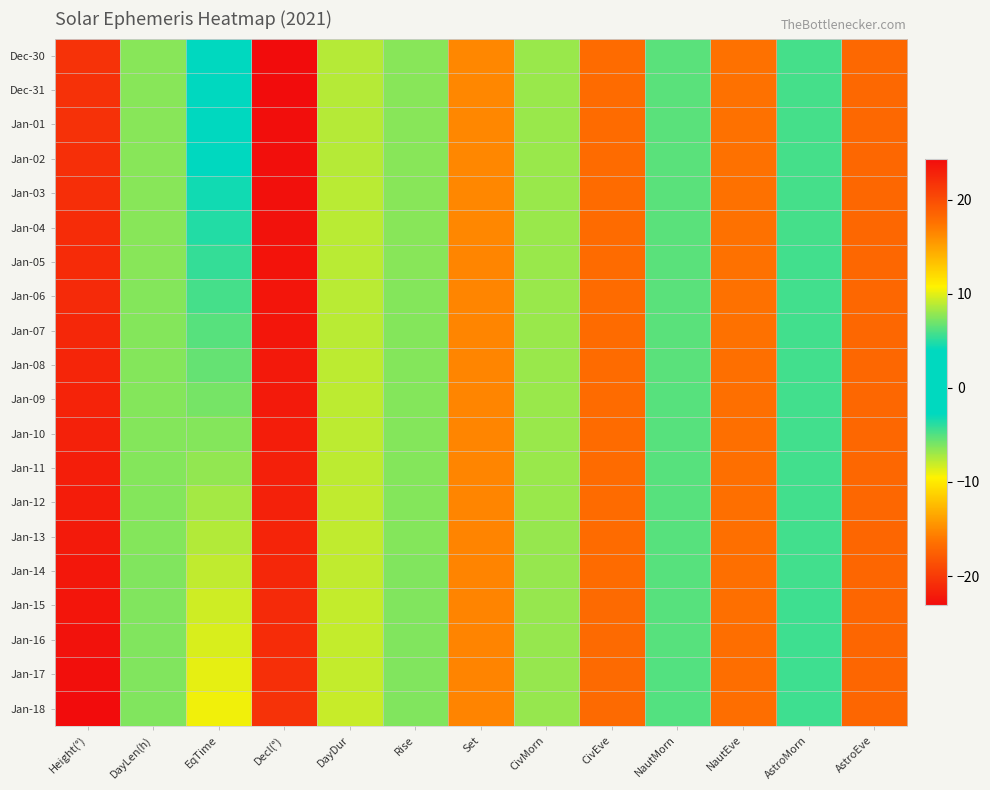

Reading left to right, list all the values displayed in this chart.

Dec-30: Height(°)=21.7	DayLen(h)=7.6	EqTime=2.9	Decl(°)=-23.1	DayDur=8.8	Rise=7.6	Set=16.4	CivMorn=8.0	CivEve=18.0	NautMorn=6.4	NautEve=17.6	AstroMorn=5.8	AstroEve=18.2
Dec-31: Height(°)=21.8	DayLen(h)=7.6	EqTime=3.4	Decl(°)=-23.0	DayDur=8.8	Rise=7.6	Set=16.4	CivMorn=8.0	CivEve=18.0	NautMorn=6.4	NautEve=17.6	AstroMorn=5.8	AstroEve=18.2
Jan-01: Height(°)=21.8	DayLen(h)=7.6	EqTime=3.5	Decl(°)=-23.0	DayDur=8.8	Rise=7.6	Set=16.4	CivMorn=8.0	CivEve=18.0	NautMorn=6.4	NautEve=17.6	AstroMorn=5.8	AstroEve=18.2
Jan-02: Height(°)=21.9	DayLen(h)=7.6	EqTime=4.0	Decl(°)=-22.9	DayDur=8.8	Rise=7.6	Set=16.4	CivMorn=8.0	CivEve=18.0	NautMorn=6.4	NautEve=17.6	AstroMorn=5.8	AstroEve=18.2
Jan-03: Height(°)=22.0	DayLen(h)=7.6	EqTime=4.5	Decl(°)=-22.8	DayDur=8.8	Rise=7.6	Set=16.4	CivMorn=8.0	CivEve=18.0	NautMorn=6.4	NautEve=17.6	AstroMorn=5.8	AstroEve=18.2
Jan-04: Height(°)=22.1	DayLen(h)=7.6	EqTime=4.9	Decl(°)=-22.7	DayDur=8.9	Rise=7.6	Set=16.4	CivMorn=8.0	CivEve=18.0	NautMorn=6.4	NautEve=17.6	AstroMorn=5.8	AstroEve=18.2
Jan-05: Height(°)=22.2	DayLen(h)=7.6	EqTime=5.4	Decl(°)=-22.6	DayDur=8.9	Rise=7.6	Set=16.4	CivMorn=8.0	CivEve=18.0	NautMorn=6.4	NautEve=17.6	AstroMorn=5.8	AstroEve=18.2
Jan-06: Height(°)=22.3	DayLen(h)=7.5	EqTime=5.8	Decl(°)=-22.5	DayDur=8.9	Rise=7.5	Set=16.5	CivMorn=8.0	CivEve=18.0	NautMorn=6.4	NautEve=17.6	AstroMorn=5.8	AstroEve=18.2
Jan-07: Height(°)=22.5	DayLen(h)=7.5	EqTime=6.3	Decl(°)=-22.4	DayDur=8.9	Rise=7.5	Set=16.5	CivMorn=8.0	CivEve=18.0	NautMorn=6.4	NautEve=17.6	AstroMorn=5.8	AstroEve=18.2
Jan-08: Height(°)=22.6	DayLen(h)=7.5	EqTime=6.7	Decl(°)=-22.2	DayDur=8.9	Rise=7.5	Set=16.5	CivMorn=8.0	CivEve=18.0	NautMorn=6.4	NautEve=17.6	AstroMorn=5.8	AstroEve=18.2
Jan-09: Height(°)=22.7	DayLen(h)=7.5	EqTime=7.1	Decl(°)=-22.1	DayDur=9.0	Rise=7.5	Set=16.5	CivMorn=8.0	CivEve=18.0	NautMorn=6.3	NautEve=17.7	AstroMorn=5.8	AstroEve=18.2
Jan-10: Height(°)=22.9	DayLen(h)=7.5	EqTime=7.5	Decl(°)=-21.9	DayDur=9.0	Rise=7.5	Set=16.5	CivMorn=8.0	CivEve=18.0	NautMorn=6.3	NautEve=17.7	AstroMorn=5.7	AstroEve=18.3
Jan-11: Height(°)=23.0	DayLen(h)=7.5	EqTime=7.9	Decl(°)=-21.8	DayDur=9.0	Rise=7.5	Set=16.5	CivMorn=8.0	CivEve=18.0	NautMorn=6.3	NautEve=17.7	AstroMorn=5.7	AstroEve=18.3
Jan-12: Height(°)=23.2	DayLen(h)=7.5	EqTime=8.3	Decl(°)=-21.6	DayDur=9.0	Rise=7.5	Set=16.5	CivMorn=8.0	CivEve=18.0	NautMorn=6.3	NautEve=17.7	AstroMorn=5.7	AstroEve=18.3
Jan-13: Height(°)=23.4	DayLen(h)=7.5	EqTime=8.7	Decl(°)=-21.5	DayDur=9.1	Rise=7.5	Set=16.5	CivMorn=8.0	CivEve=18.0	NautMorn=6.3	NautEve=17.7	AstroMorn=5.7	AstroEve=18.3
Jan-14: Height(°)=23.5	DayLen(h)=7.4	EqTime=9.0	Decl(°)=-21.3	DayDur=9.1	Rise=7.4	Set=16.6	CivMorn=8.0	CivEve=18.0	NautMorn=6.3	NautEve=17.7	AstroMorn=5.7	AstroEve=18.3
Jan-15: Height(°)=23.7	DayLen(h)=7.4	EqTime=9.4	Decl(°)=-21.1	DayDur=9.1	Rise=7.4	Set=16.6	CivMorn=8.0	CivEve=18.0	NautMorn=6.3	NautEve=17.7	AstroMorn=5.7	AstroEve=18.3
Jan-16: Height(°)=23.9	DayLen(h)=7.4	EqTime=9.7	Decl(°)=-20.9	DayDur=9.2	Rise=7.4	Set=16.6	CivMorn=8.0	CivEve=18.0	NautMorn=6.3	NautEve=17.7	AstroMorn=5.7	AstroEve=18.3
Jan-17: Height(°)=24.1	DayLen(h)=7.4	EqTime=10.1	Decl(°)=-20.7	DayDur=9.2	Rise=7.4	Set=16.6	CivMorn=8.0	CivEve=18.0	NautMorn=6.2	NautEve=17.8	AstroMorn=5.7	AstroEve=18.3
Jan-18: Height(°)=24.3	DayLen(h)=7.4	EqTime=10.4	Decl(°)=-20.5	DayDur=9.2	Rise=7.4	Set=16.6	CivMorn=8.0	CivEve=18.0	NautMorn=6.2	NautEve=17.8	AstroMorn=5.6	AstroEve=18.4